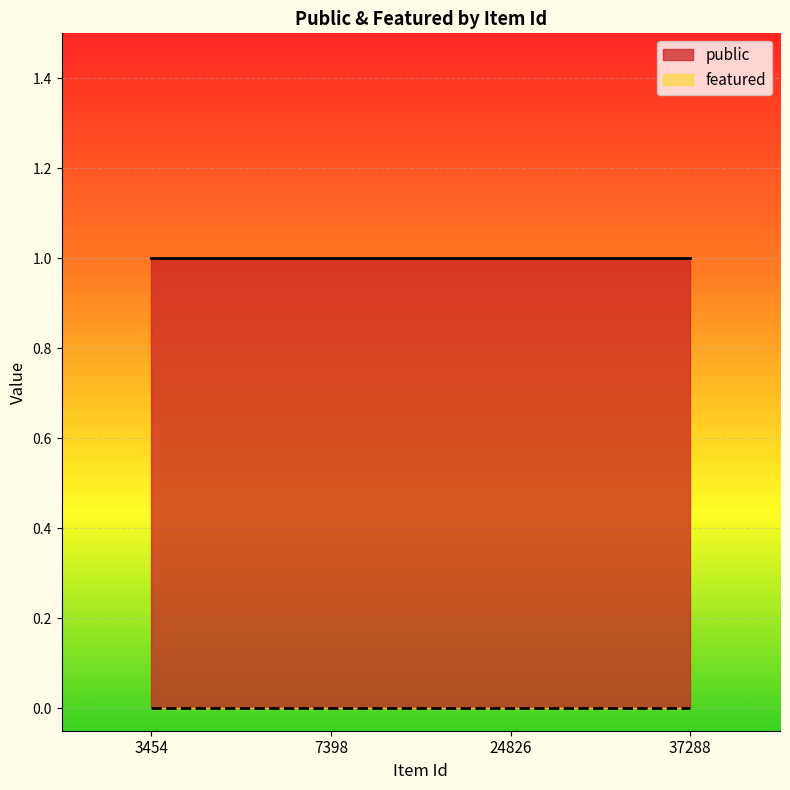

True or false: public and featured cross at least once.

False